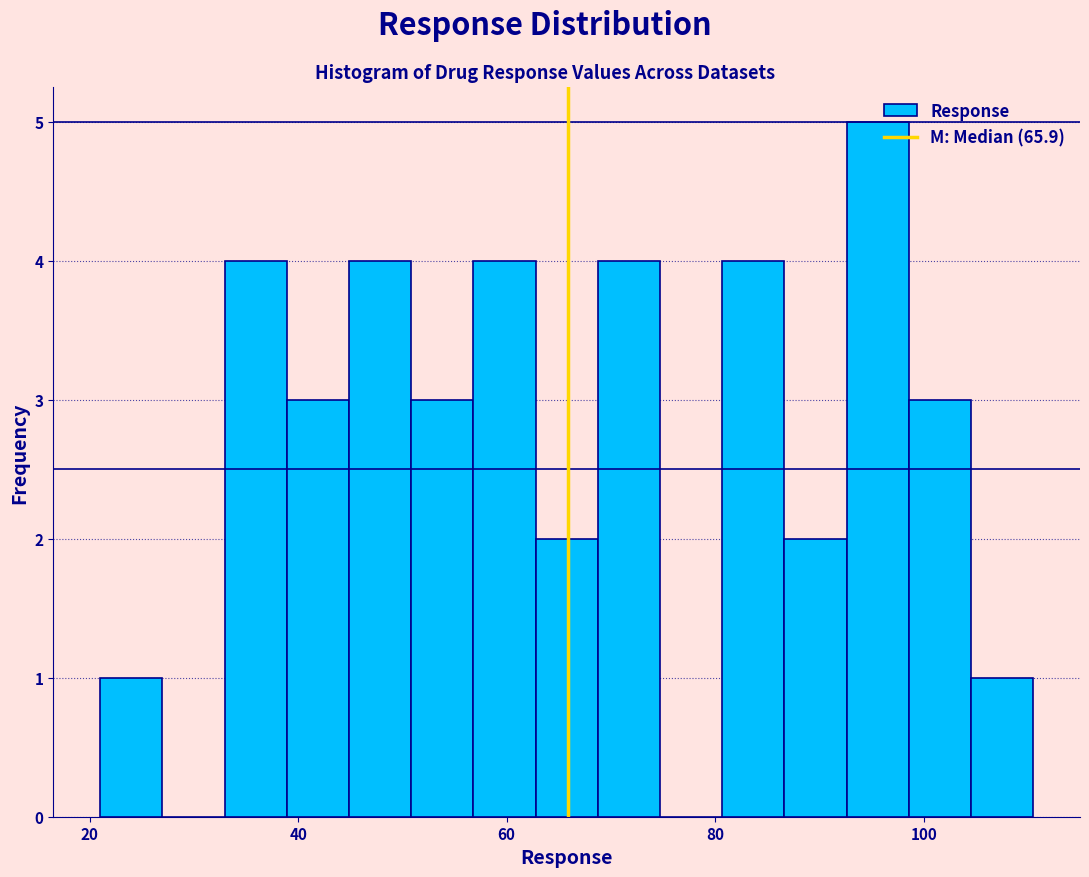

Read against the x-axis, roughly where is the centre of the tallest bar?

96